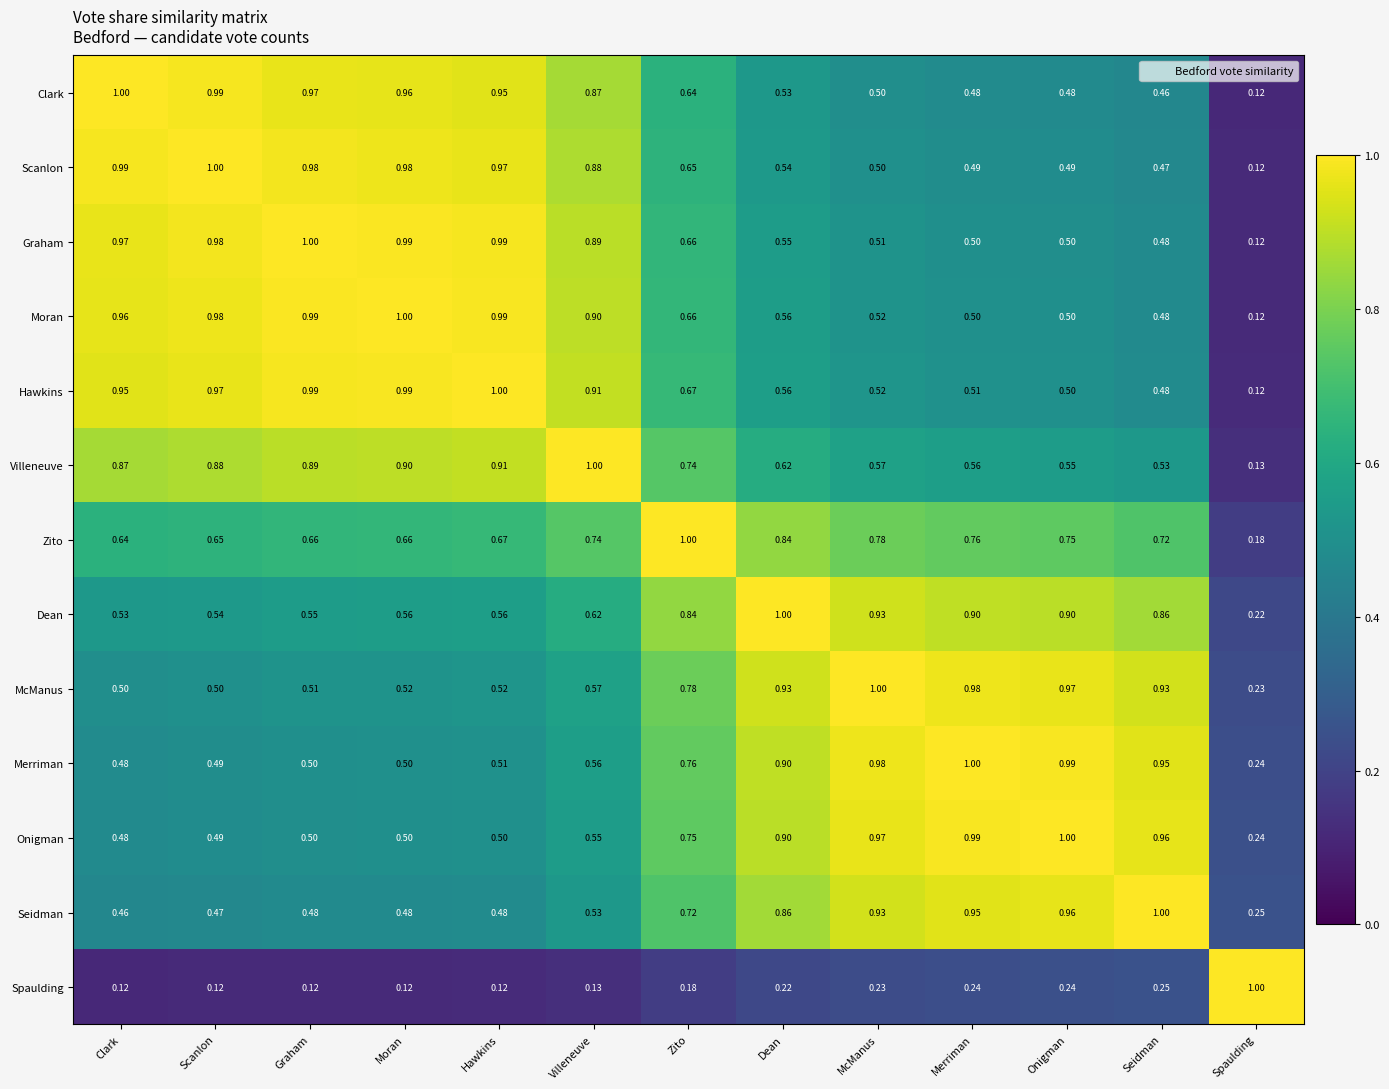

At which label does Zito reach its peak?

Zito